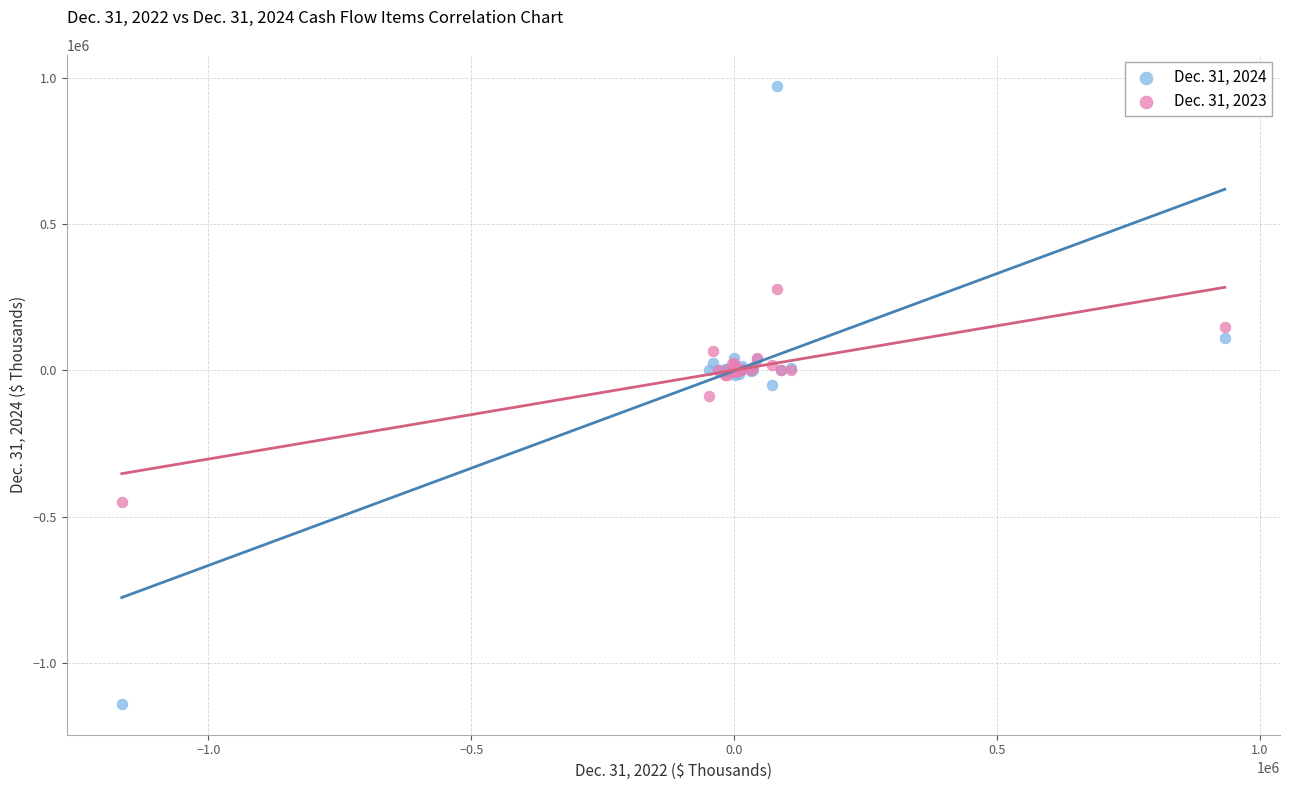

What are all the series names shown in the legend?

Dec. 31, 2024, Dec. 31, 2023